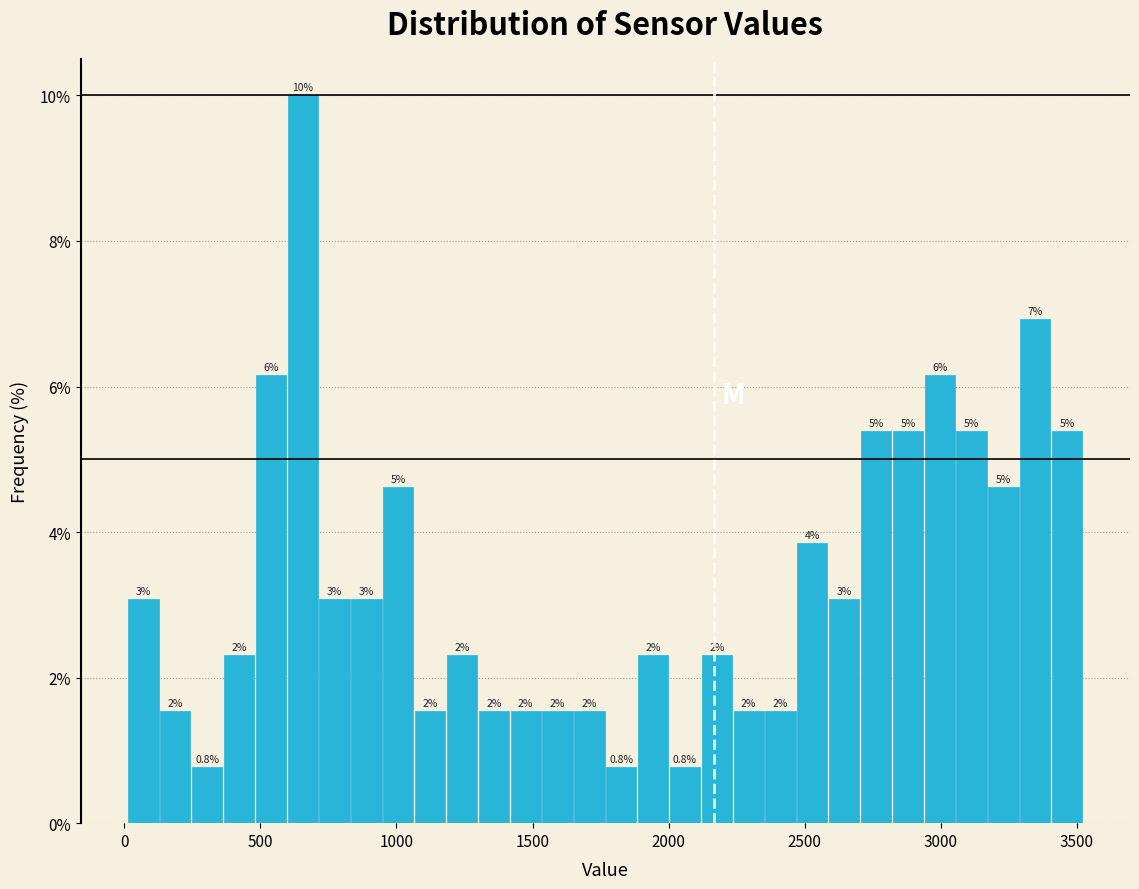

Around what value on the x-axis is the tallest bar? Give the approximate position of its centre, as read against the axis.

650